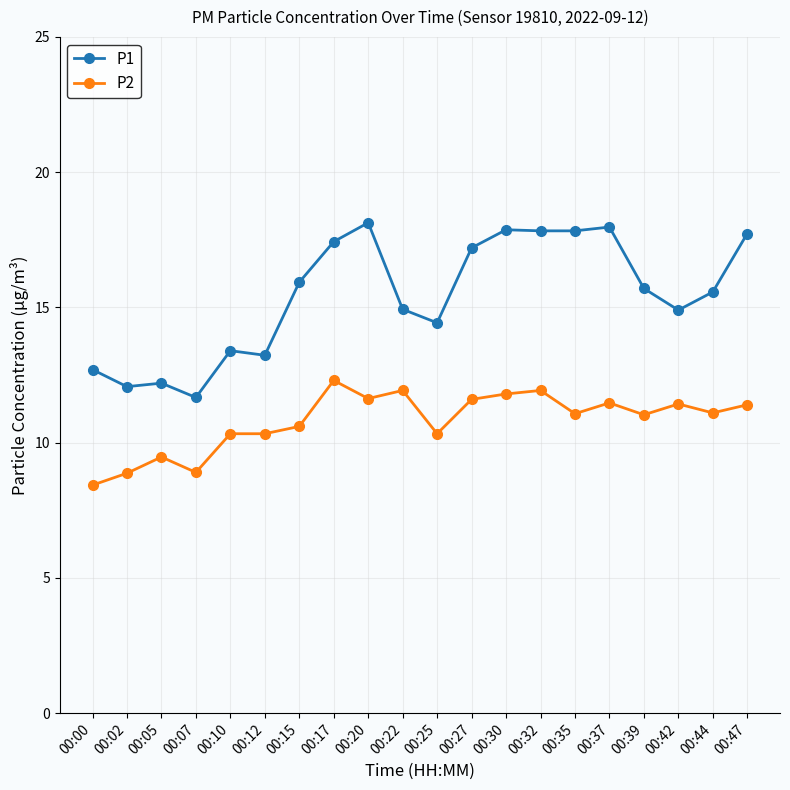

True or false: P2 and P1 intersect in this chart.

False